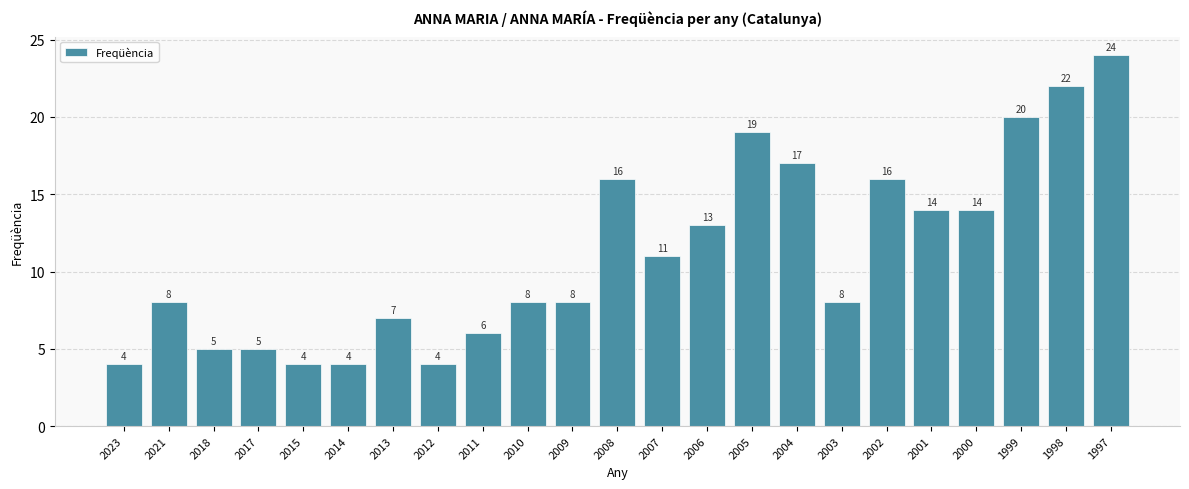

Does the chart contain stacked bars?

No